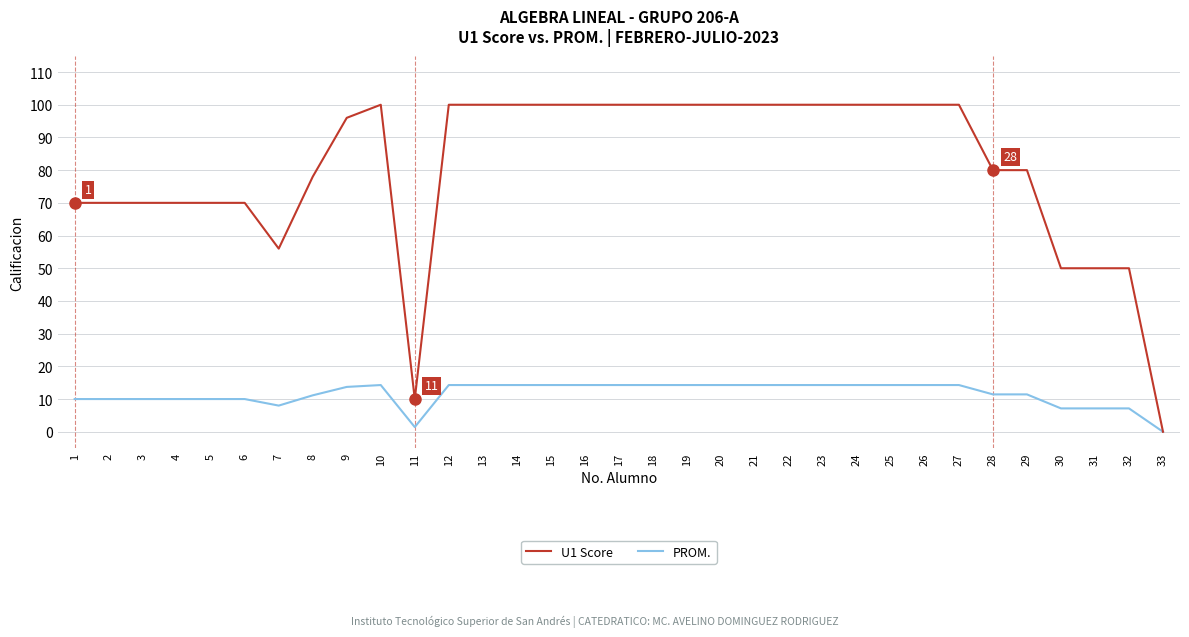

Which series has the widest spread of values?

U1 Score